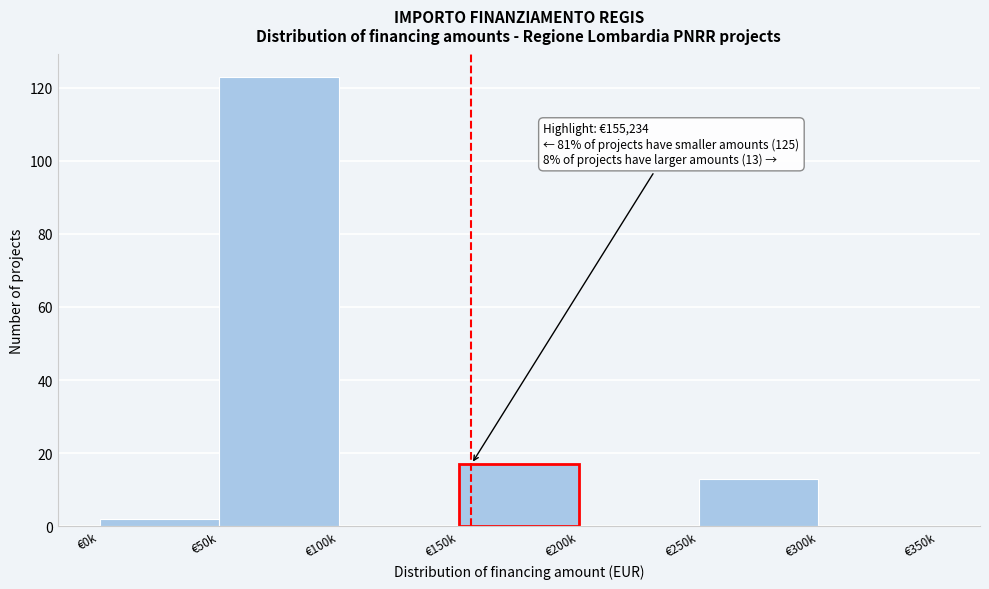

Reading left to right, transcribe all the data shown in this chart.

€0k=2	€50k=123	€100k=0	€150k=17	€200k=0	€250k=13	€300k=0